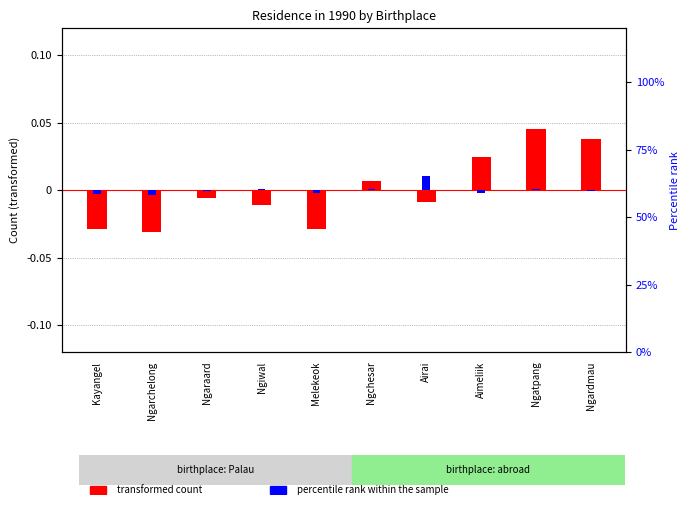

Between Aimeliik and Ngardmau, which is larger?

Ngardmau